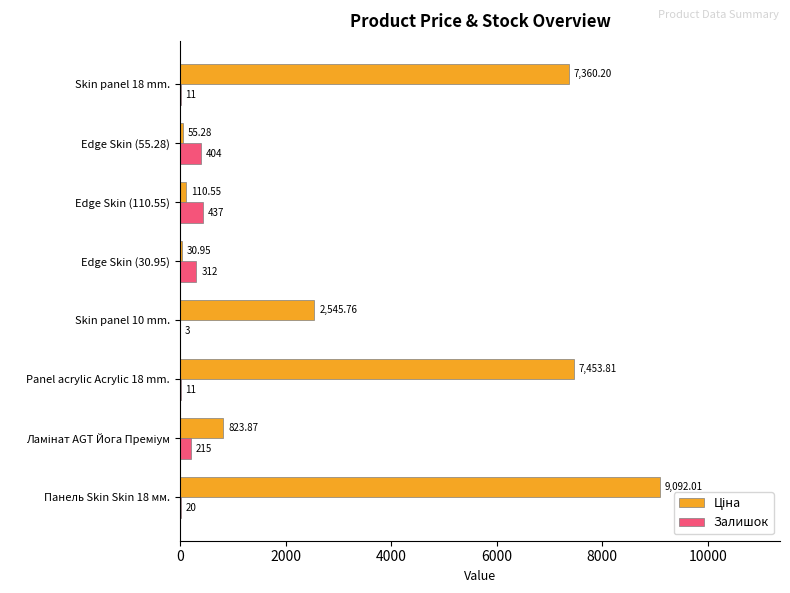

At which category is the sum across all series the highest?

Панель Skin Skin 18 мм.